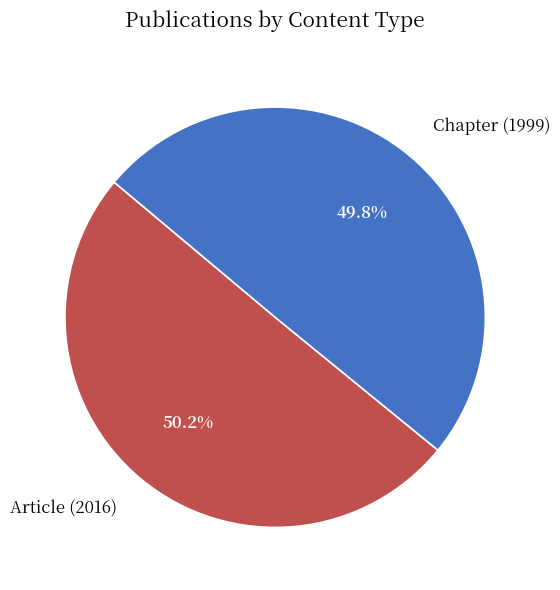

What percentage is the Article (2016) slice, to the nearest percent?

50%